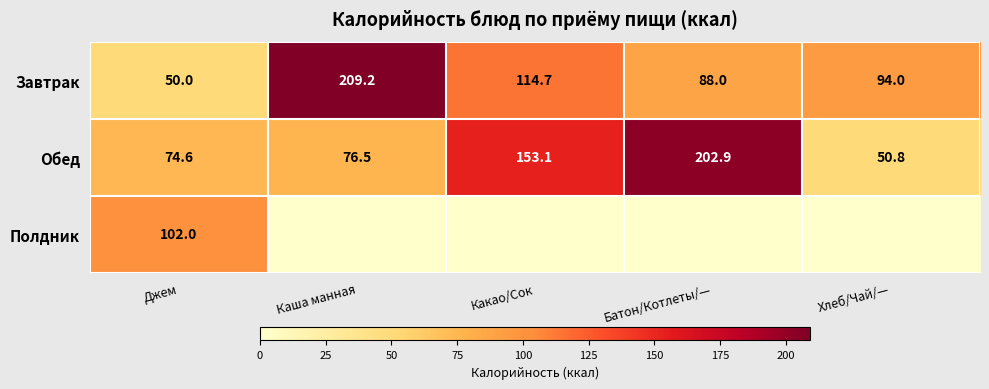

What is the greatest value displayed?

209.2